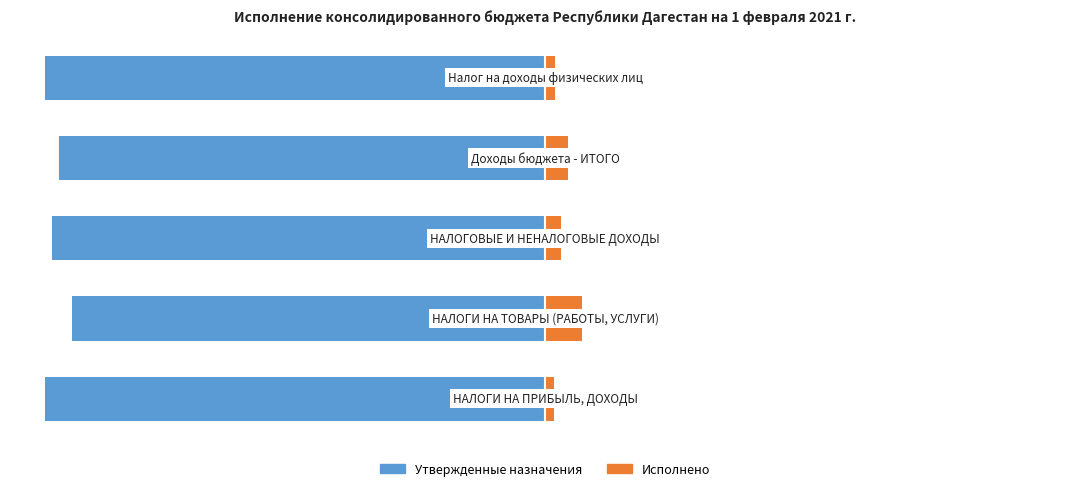

What is the spread (max minus min) of values at 1?

100.0